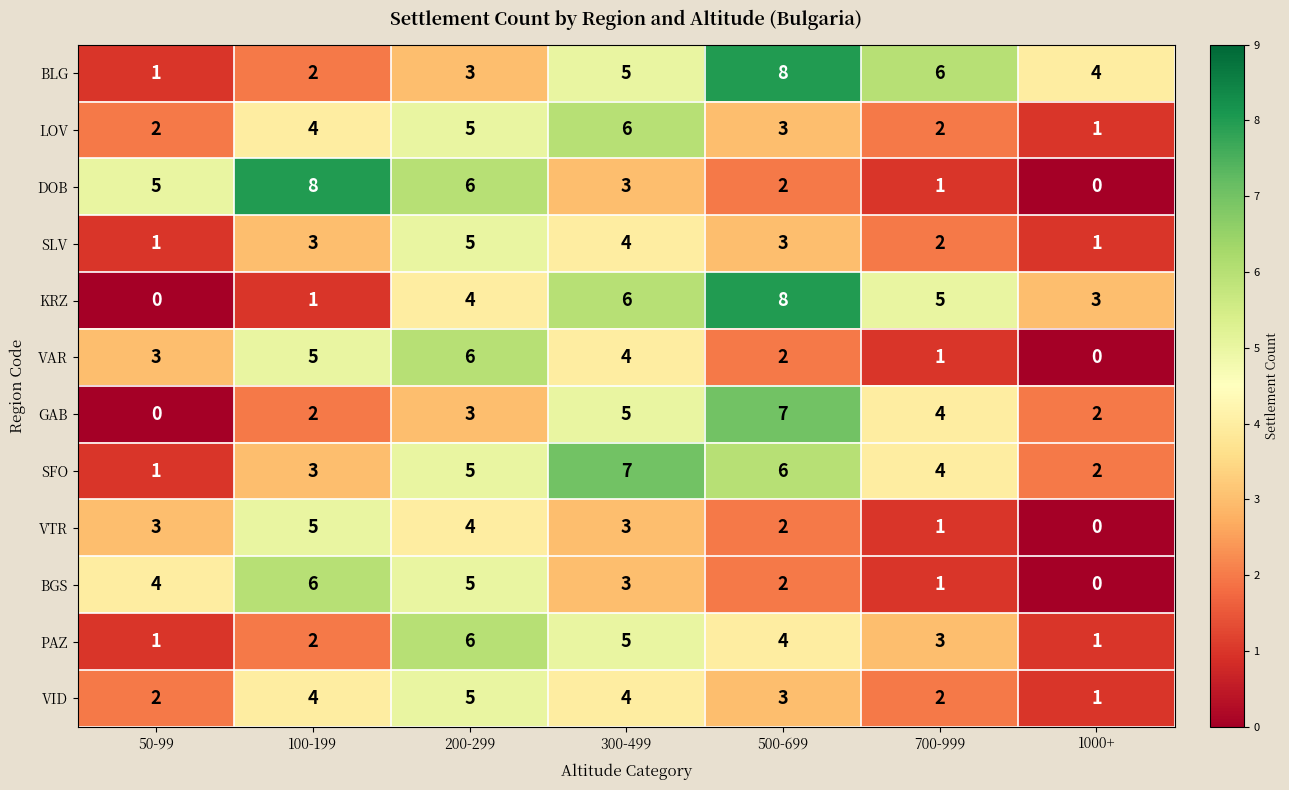

What is the difference between the second highest and second lowest values in the SLV series?

3